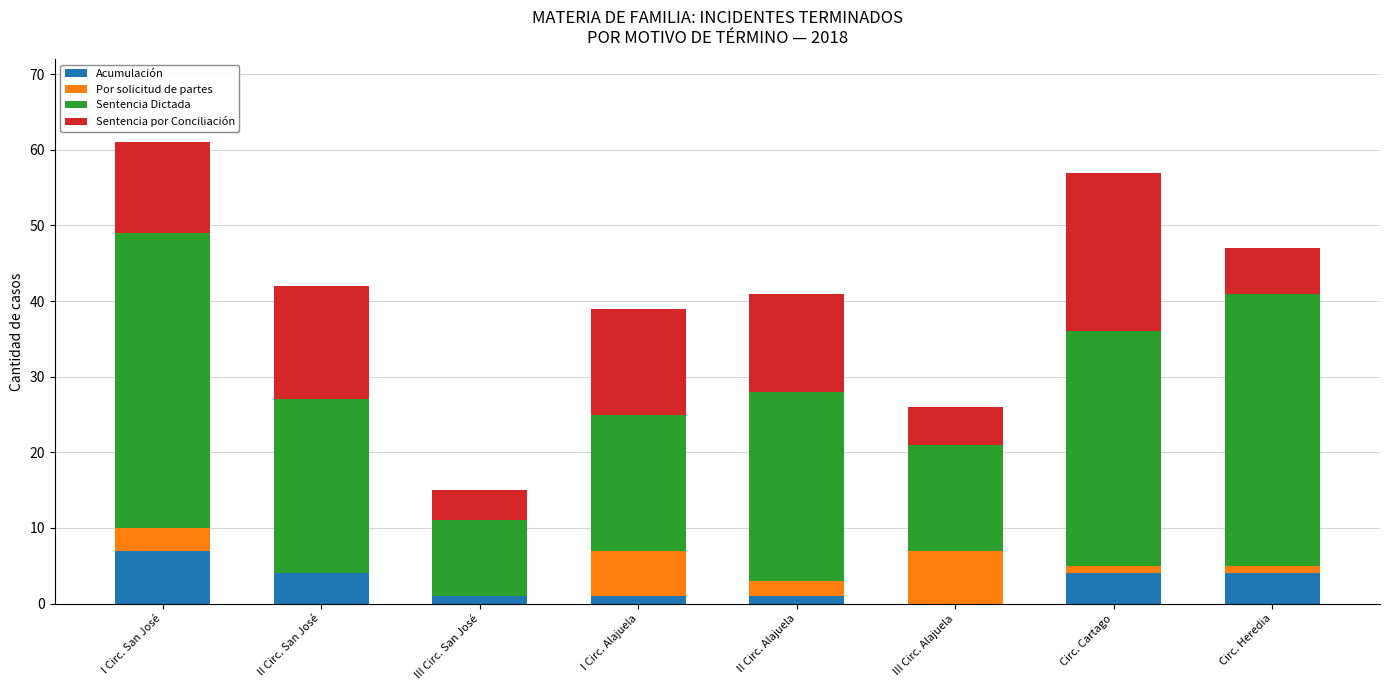

Read the Acumulación value at II Circ. San José.

4